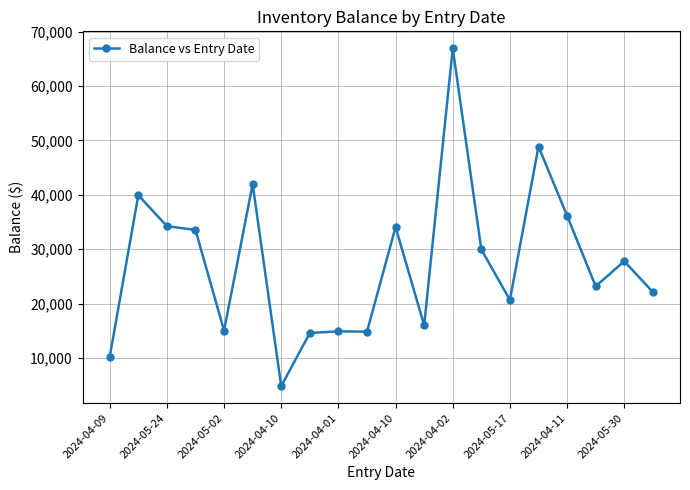

True or false: the data has more than 2 interior local peaks.

True